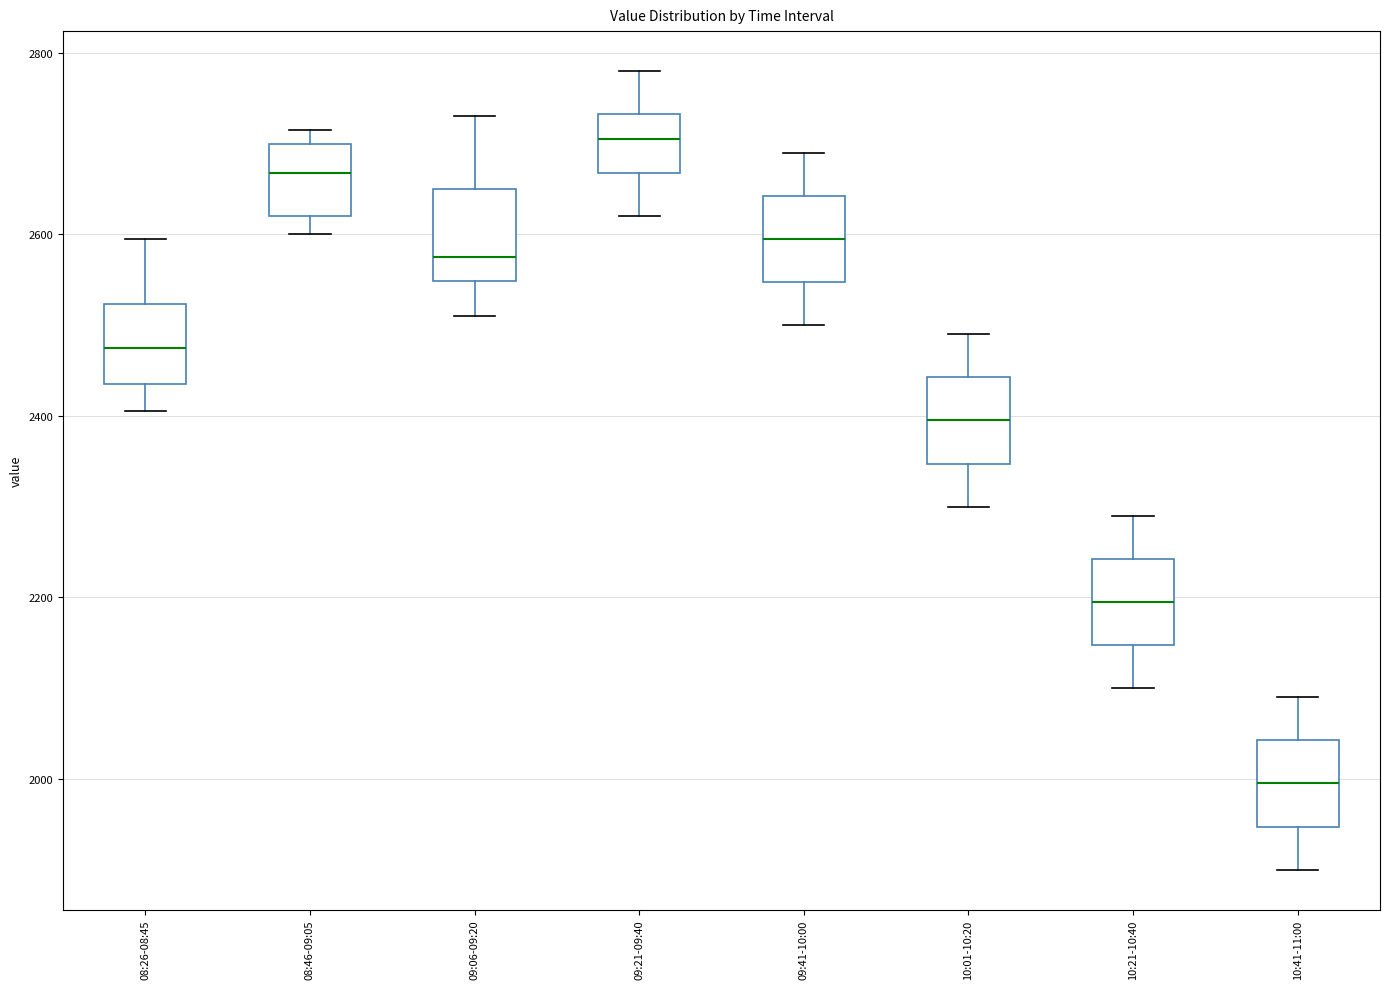

Which box has the highest median line?

09:21-09:40